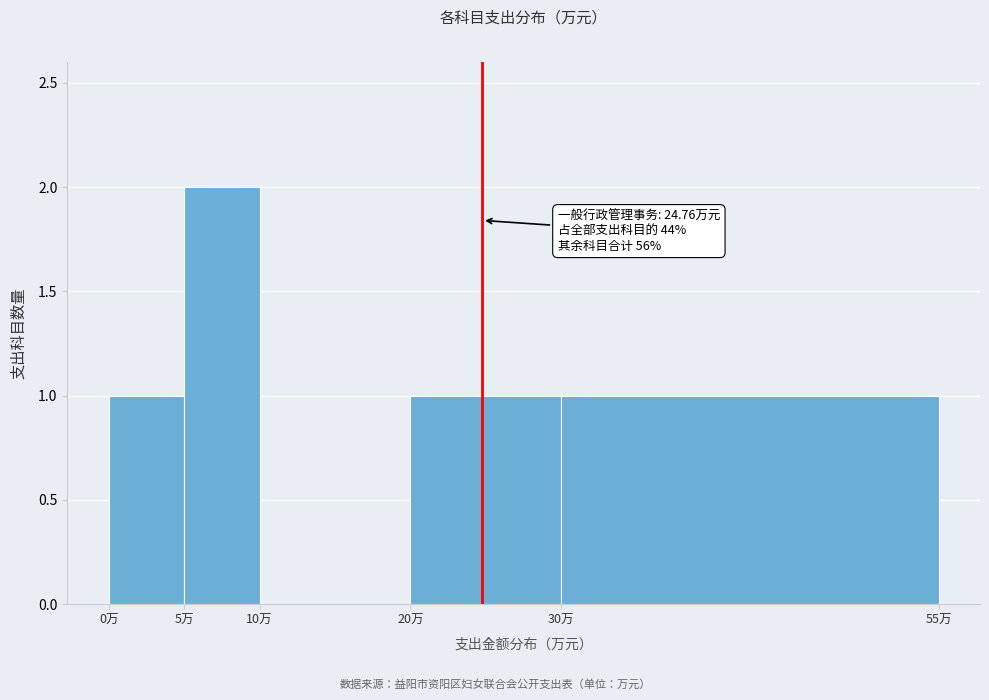

Which range on the x-axis has the tallest bar?

5 to 10